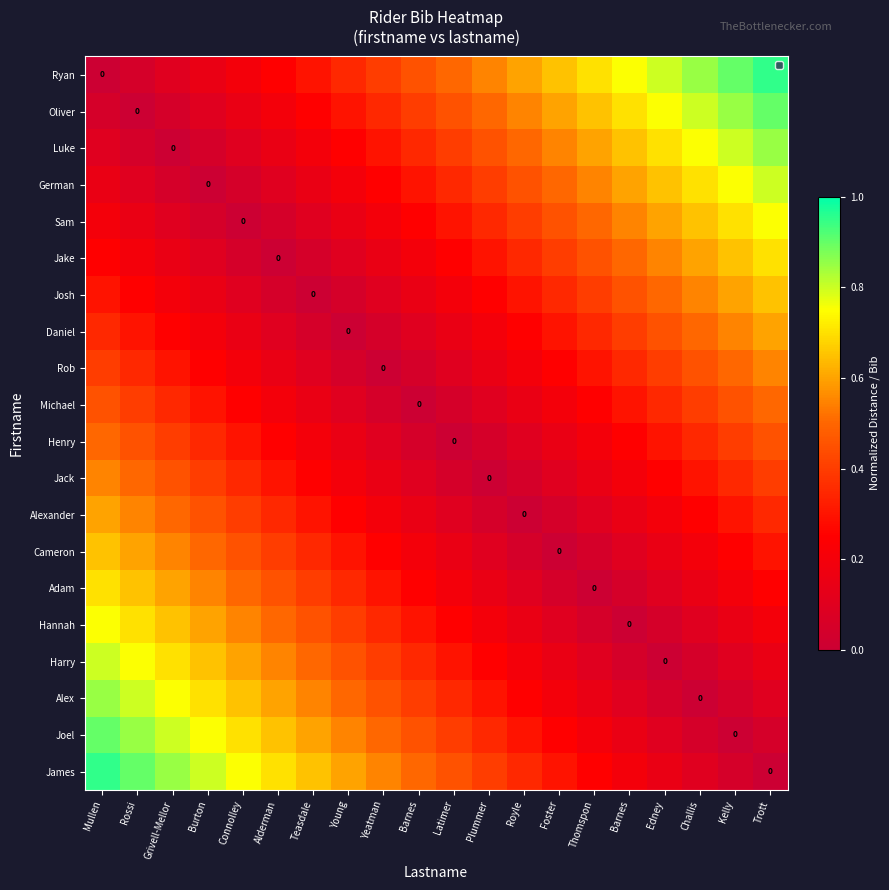

Which series has the largest total across all categories?

Ryan